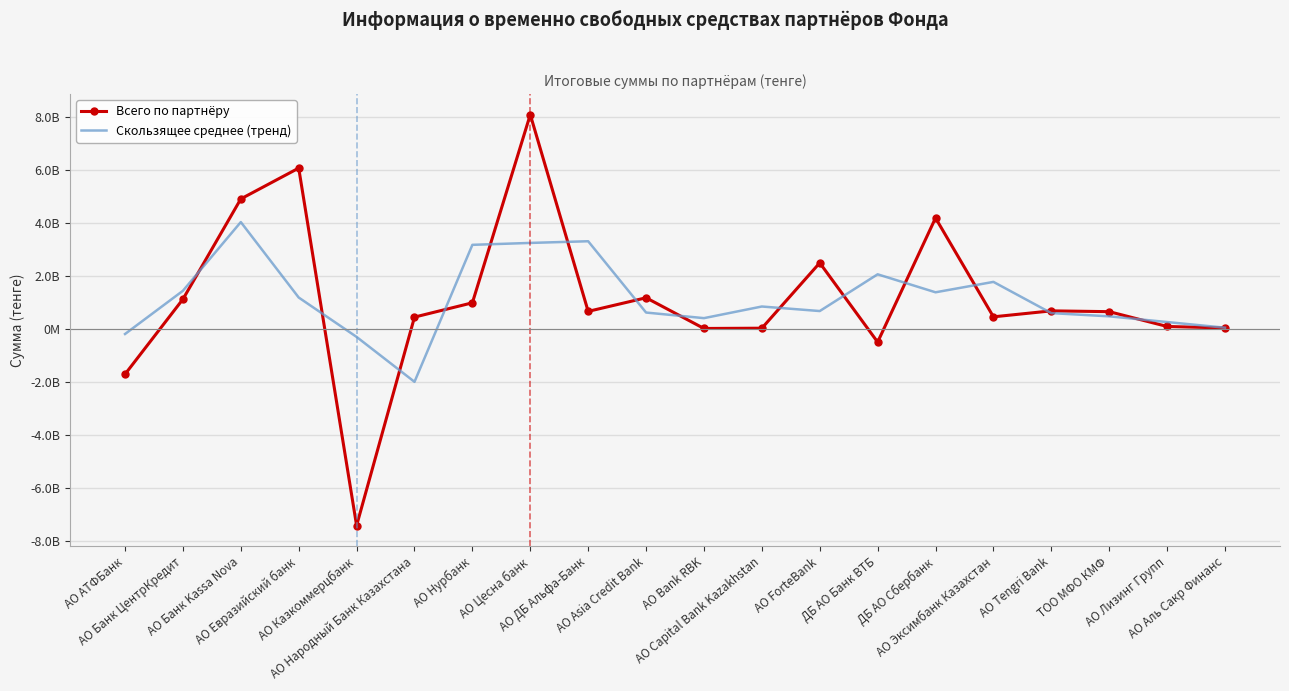

What is the value of the Всего по партнёру point at the 7th from the left?

973692751.2